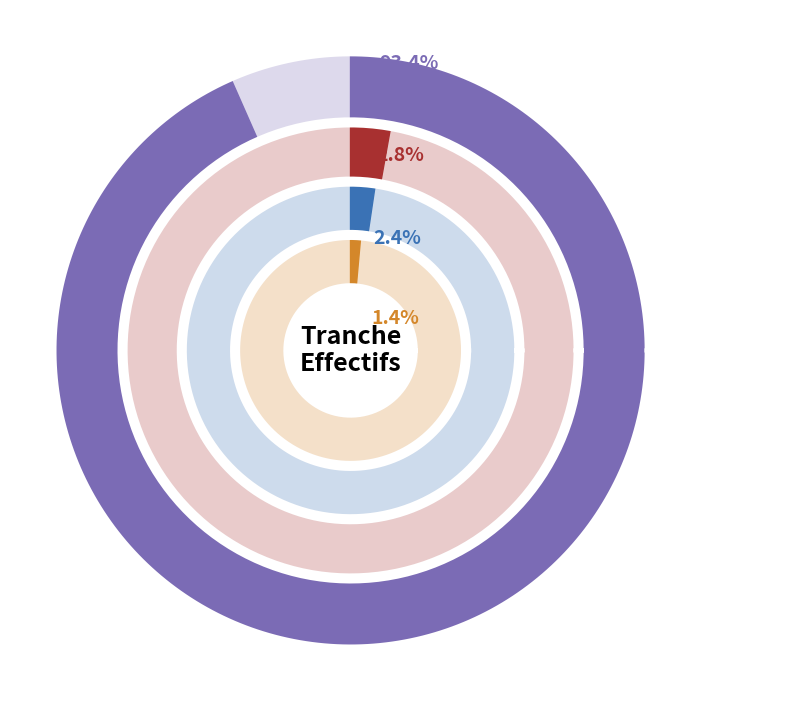

Does any single category account for the majority?

Yes